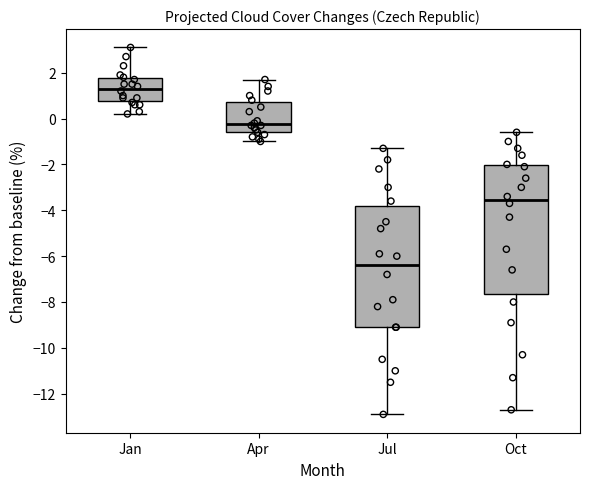

Where does the lower whisker of the box for Apr end on the y-axis? The values are not printed on the chart, so give them approximately, as read against the axis.

-1.0